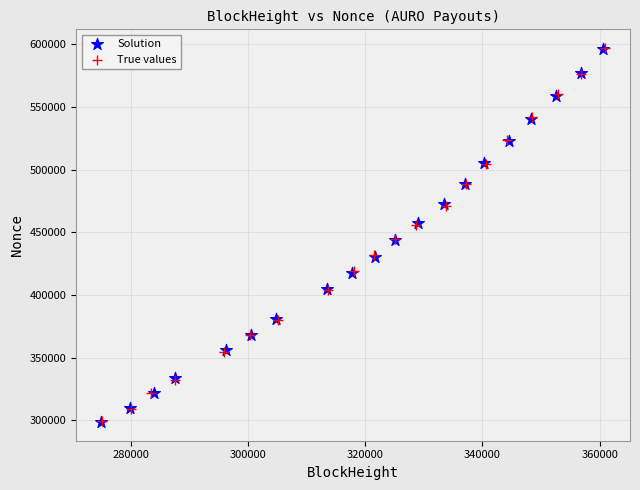

What are all the series names shown in the legend?

Solution, True values